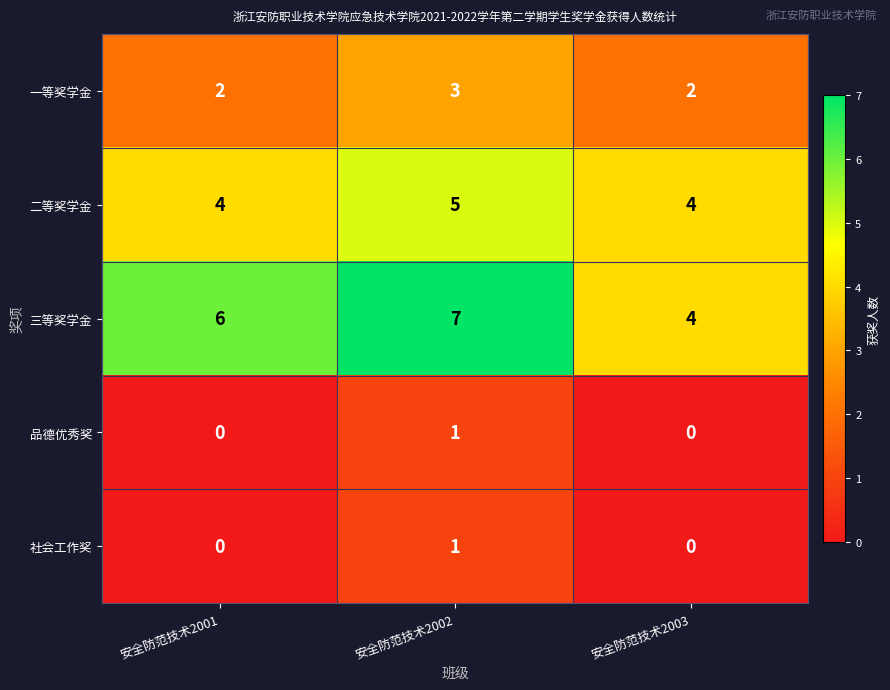

Which series has the widest spread of values?

三等奖学金